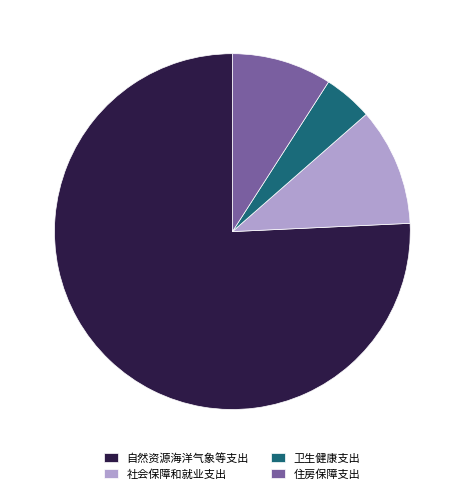

Rank the categories by value from lowest to highest.

卫生健康支出, 住房保障支出, 社会保障和就业支出, 自然资源海洋气象等支出